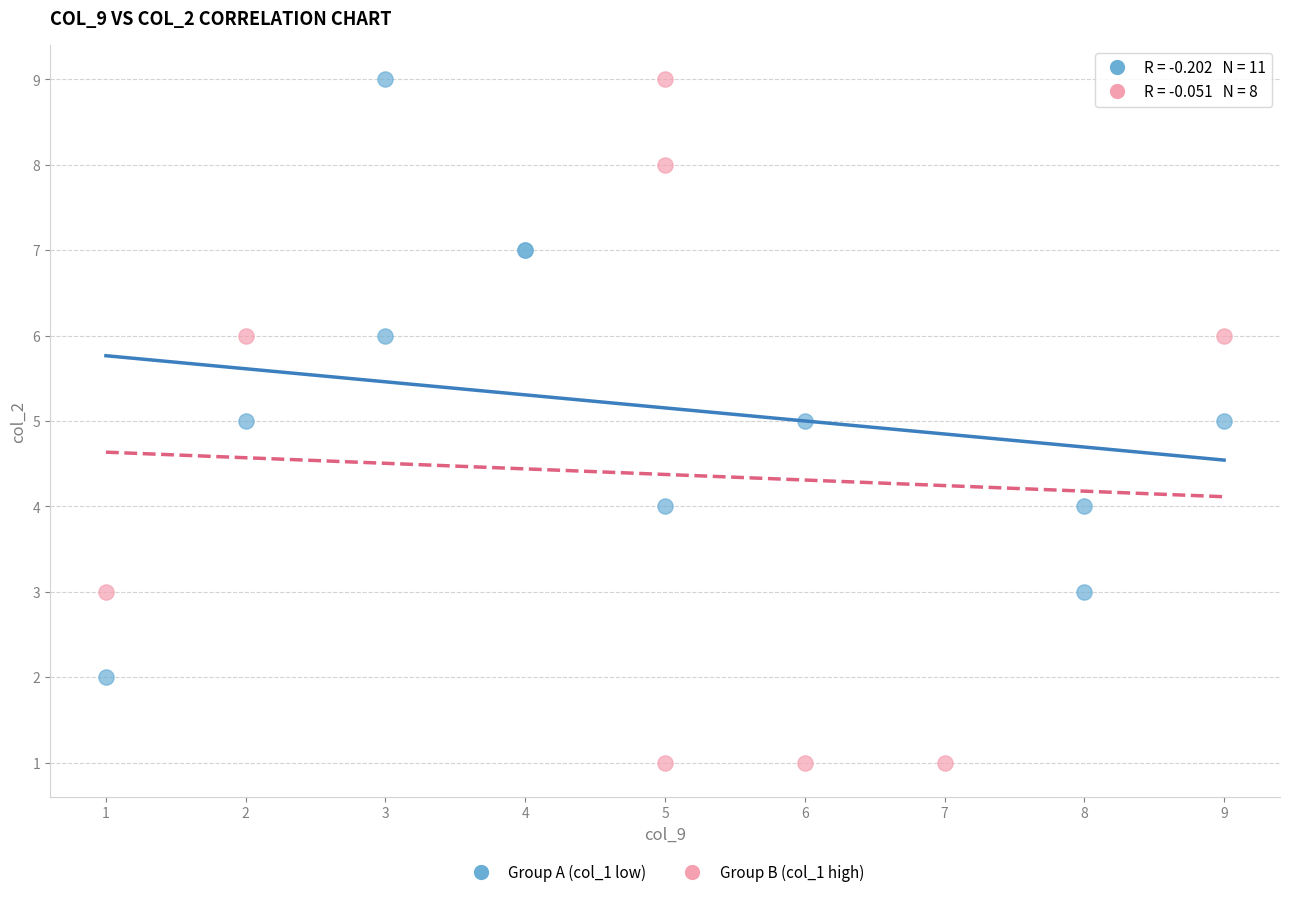

Which series contains the lowest Y value?

Group B (col_1 high)